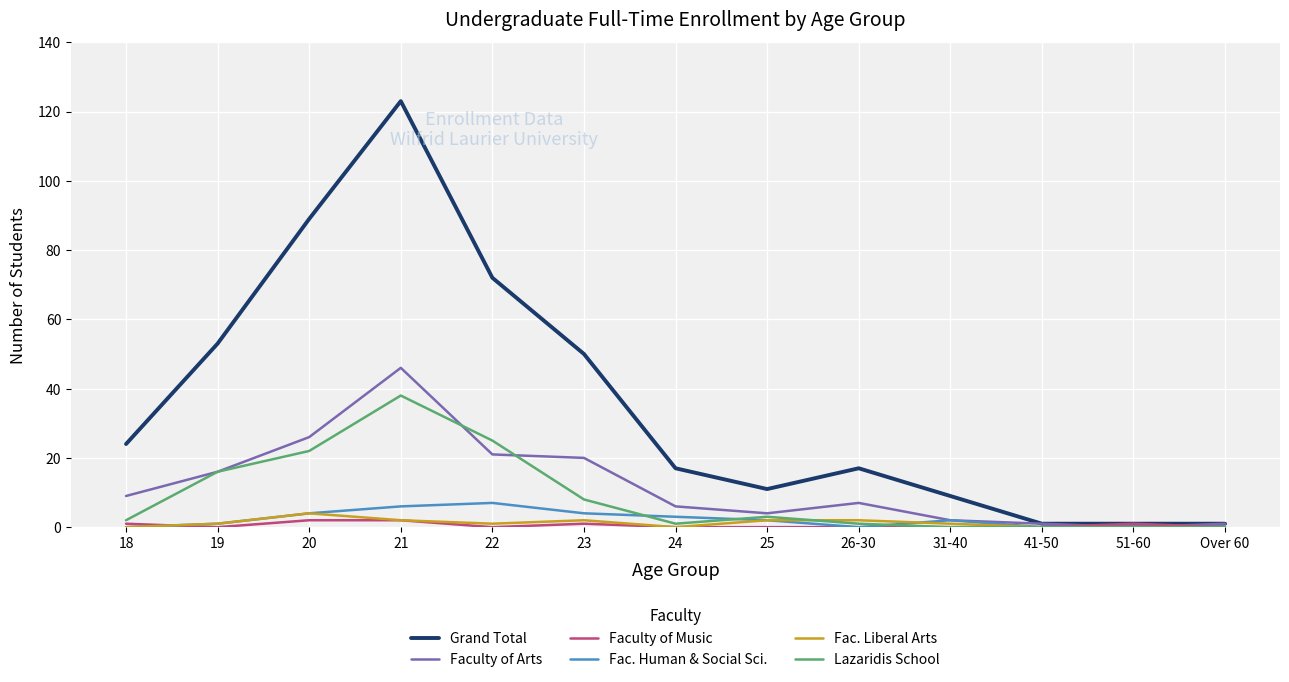

Is it true that Lazaridis School equals 0 at 51-60?

True